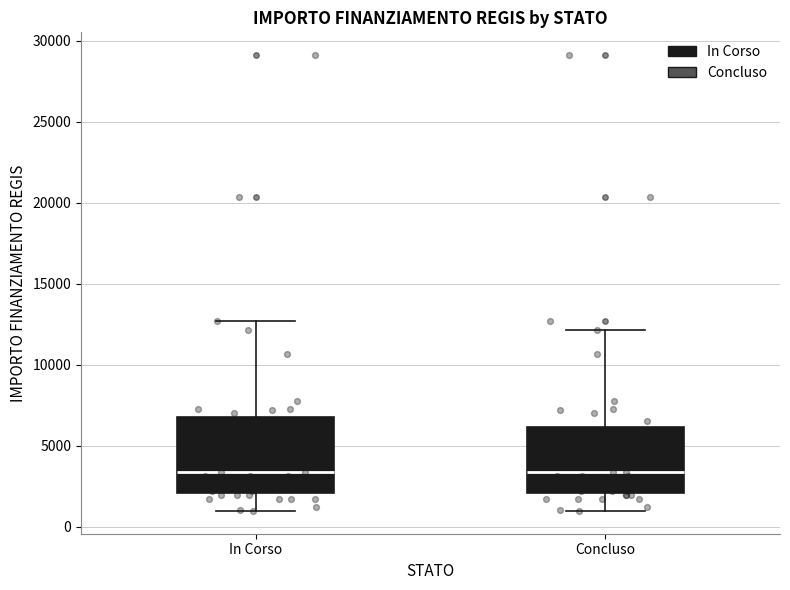

Reading left to right, read every box against the y-axis: the position of its median line, the range the box covers, and the ends of its whiskers. The values are not printed on the chart, so give them approximately, as read against the axis.

In Corso: median 3500, box 2000 to 7000, whiskers 1000 to 12500
Concluso: median 3500, box 2000 to 6000, whiskers 1000 to 12000